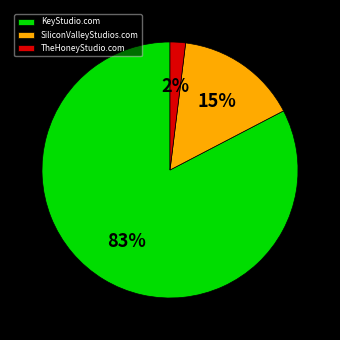

Which category accounts for the majority?

KeyStudio.com